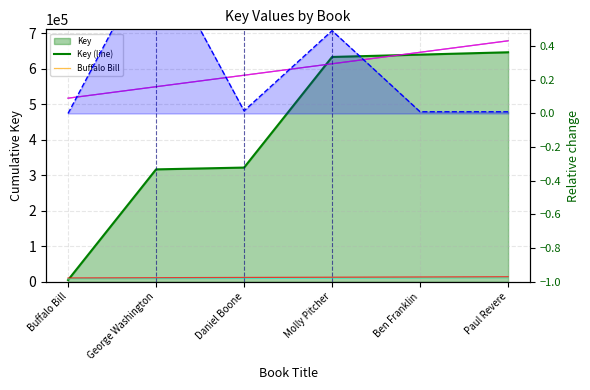

Is the value of Buffalo Bill at Ben Franklin greater than the value of Key (line) at Ben Franklin?

No